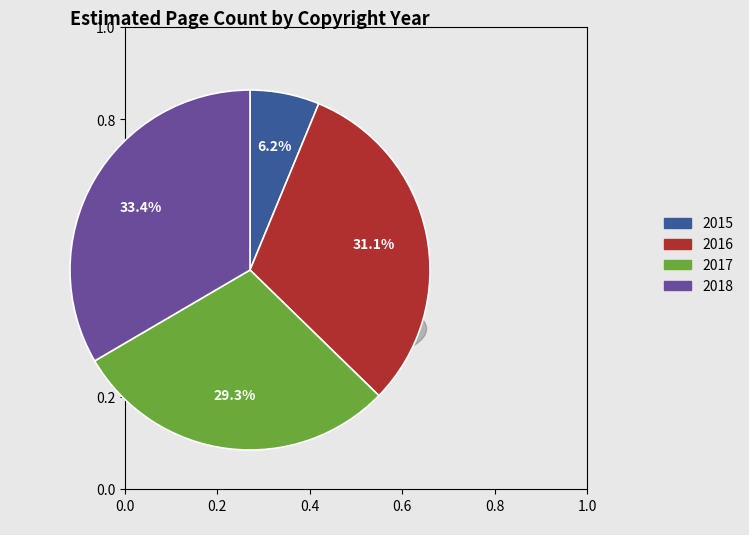

To the nearest percent, what is the average slice percentage?

25%